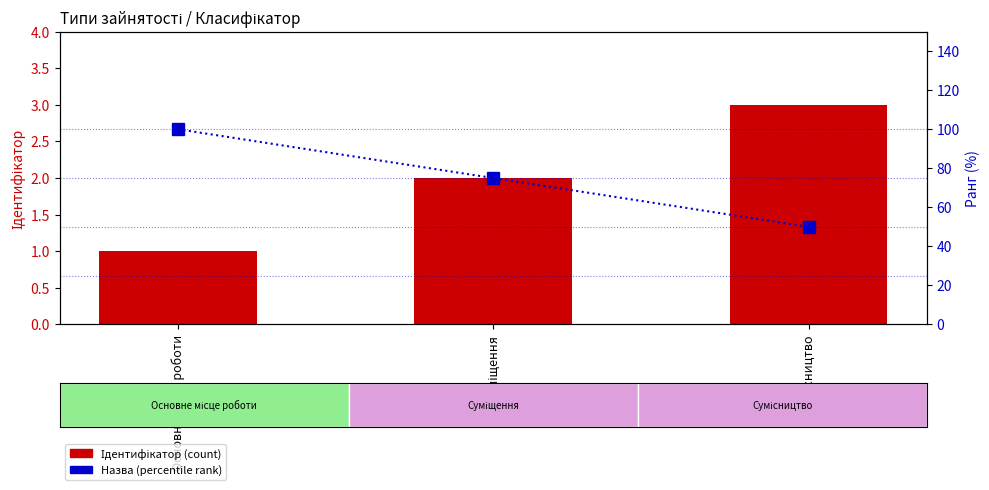

Reading left to right, extract all data points from this chart.

Ідентифікатор: Основне місце роботи=1	Суміщення=2	Сумісництво=3
Назва (ранг): Основне місце роботи=100	Суміщення=75	Сумісництво=50